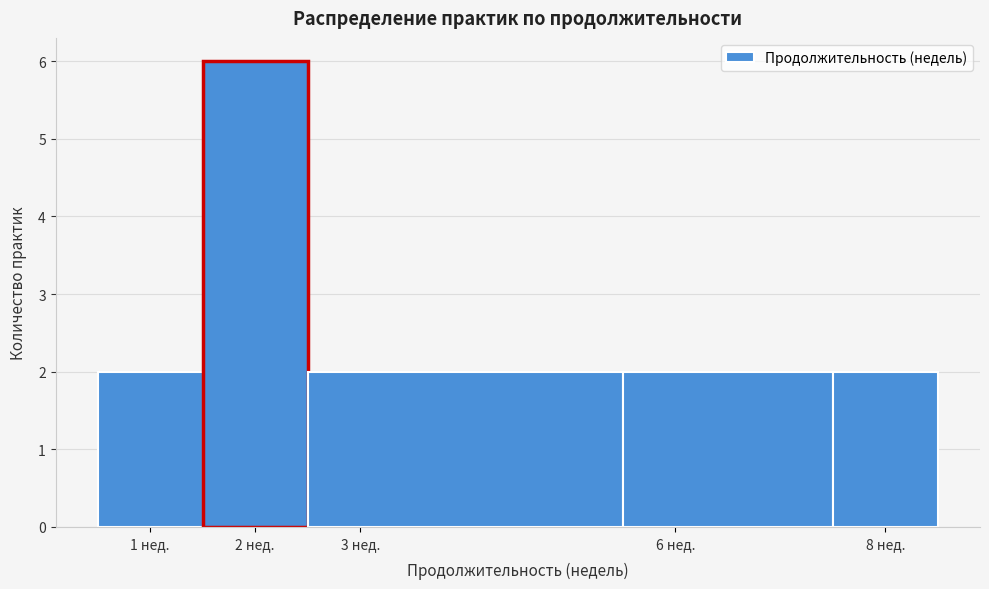

Reading left to right, transcribe this chart: for each bar, give the range it covers on the x-axis and its height. The values are not printed on the chart, so give them approximately, as read against the axis.

0.5 to 1.5: 2
1.5 to 2.5: 6
2.5 to 5.5: 2
5.5 to 7.5: 2
7.5 to 8.5: 2